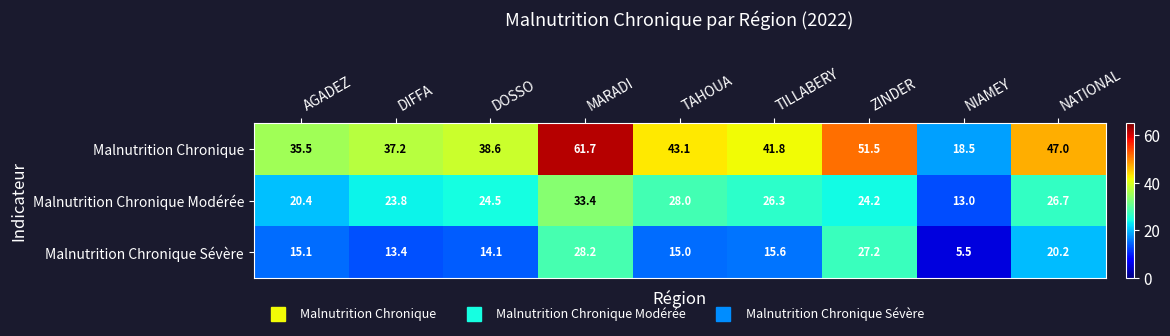

List the series in order of their overall mean, lowest first.

Malnutrition Chronique Sévère, Malnutrition Chronique Modérée, Malnutrition Chronique